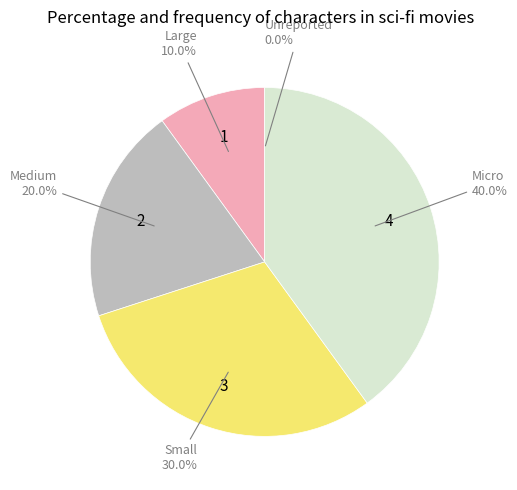

Does any single category account for the majority?

No